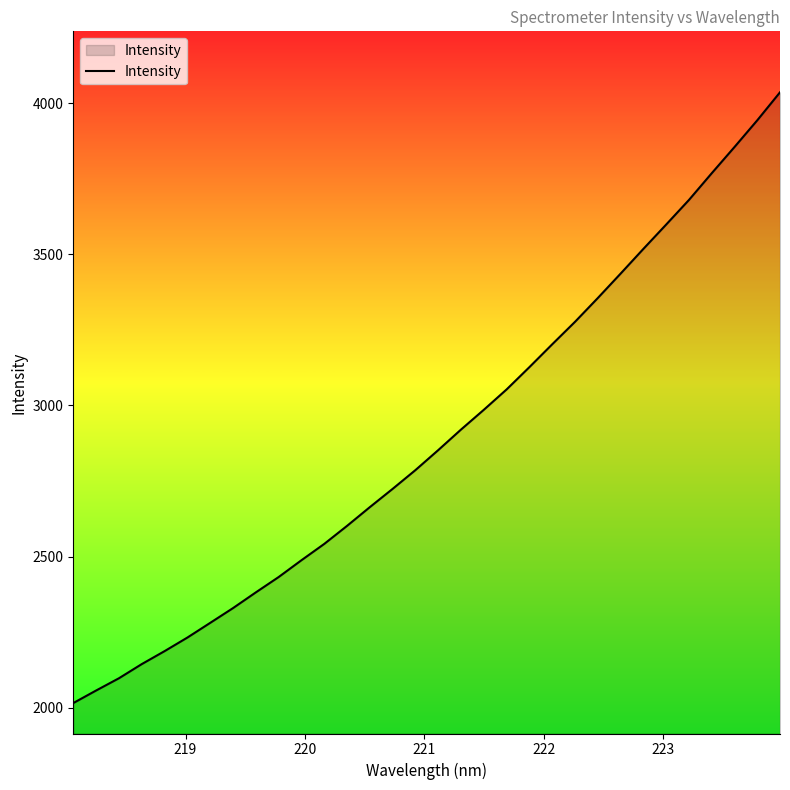

What is the maximum value shown in the chart?

4036.7